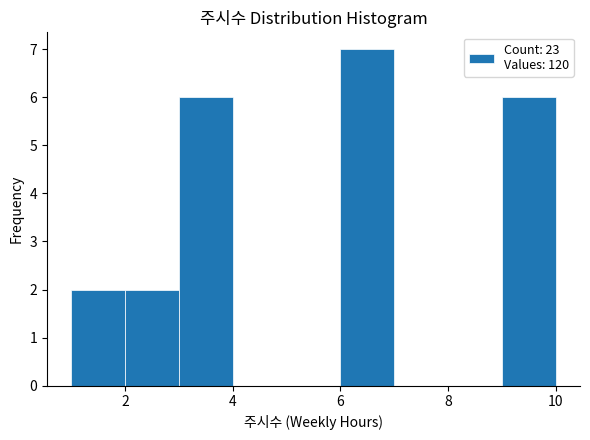

What is the height of the bar covering 6 to 7 on the x-axis? The values are not printed on the chart, so give them approximately, as read against the axis.

7